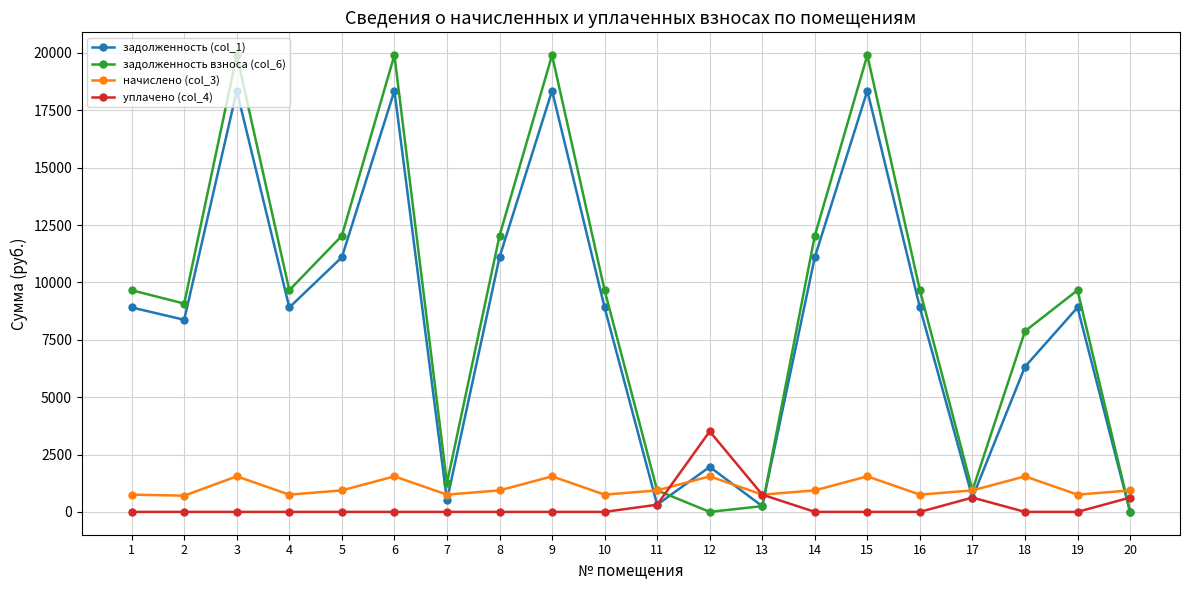

The value of задолженность (col_1) at 2 is 11111.6. True or false?

False